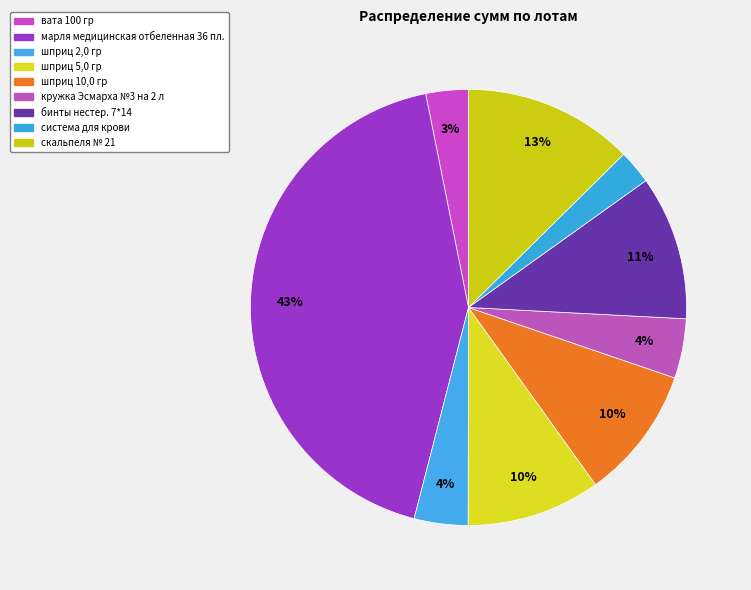

Do вата 100 гр and система для крови together represent more than half of the pie?

No